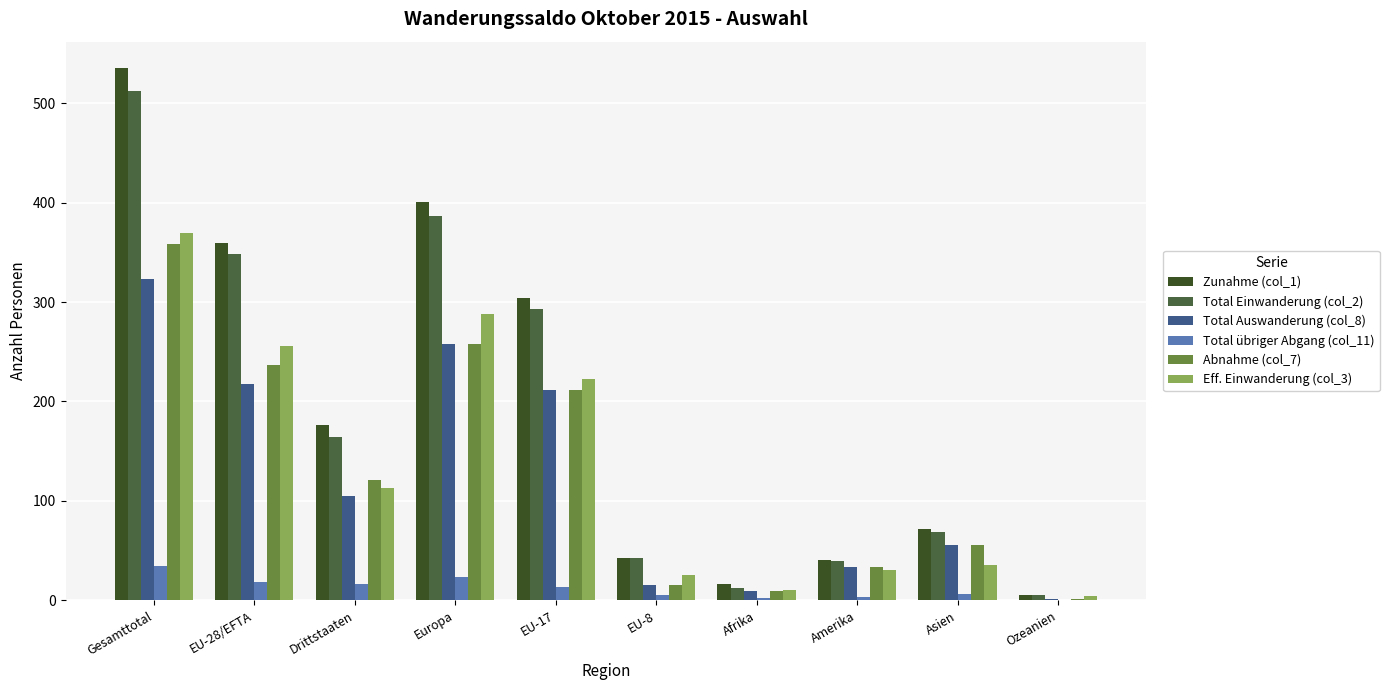

Are the bars grouped side by side (vs. stacked)?

Yes